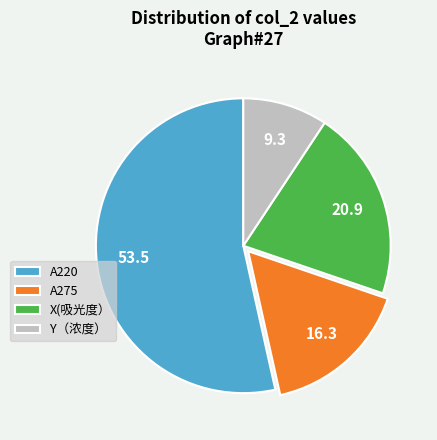

Which has a higher value, A275 or Y（浓度）?

A275